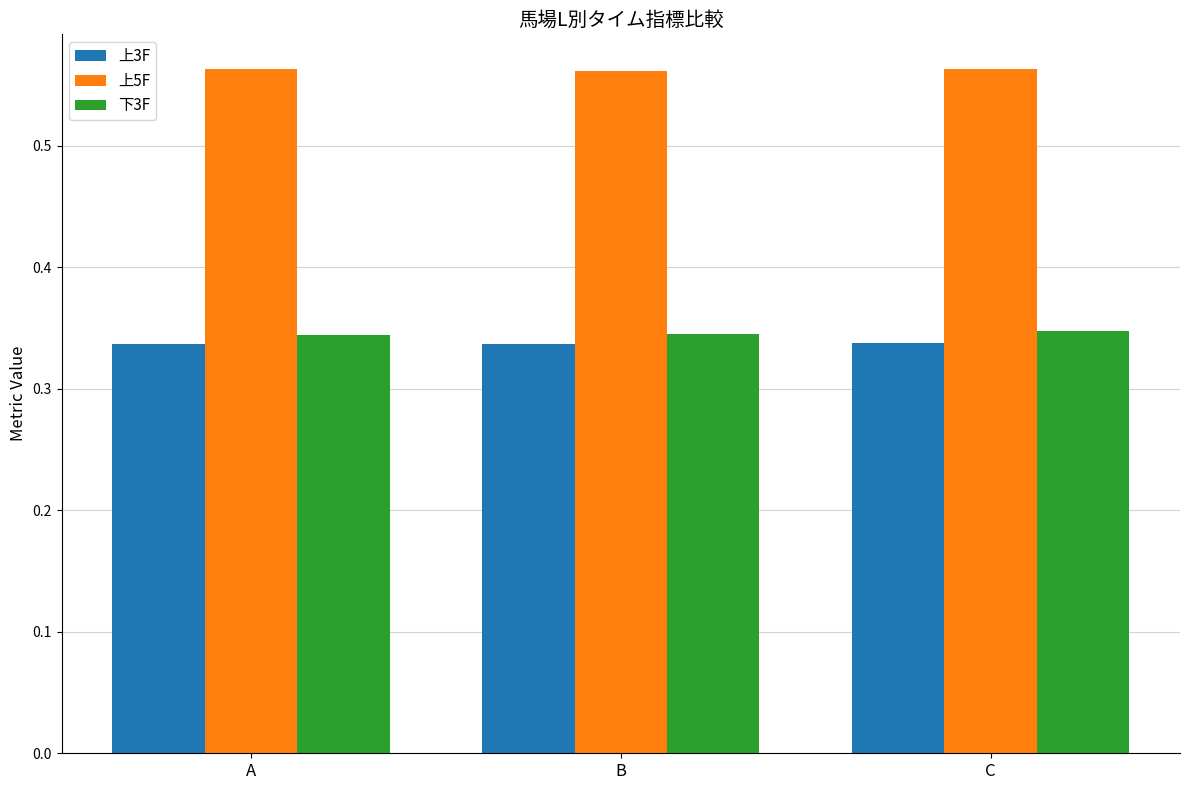

Which series has the largest total across all categories?

上5F